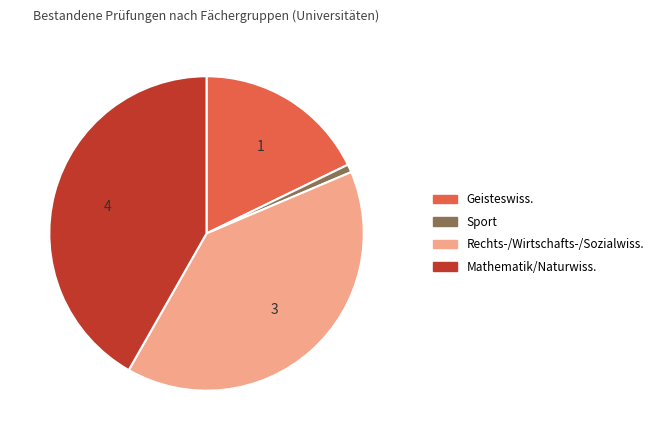

Rank the categories by value from lowest to highest.

Sport, Geisteswissenschaften, Rechts-, Wirtschafts- und Sozialwissenschaften, Mathematik, Naturwissenschaften